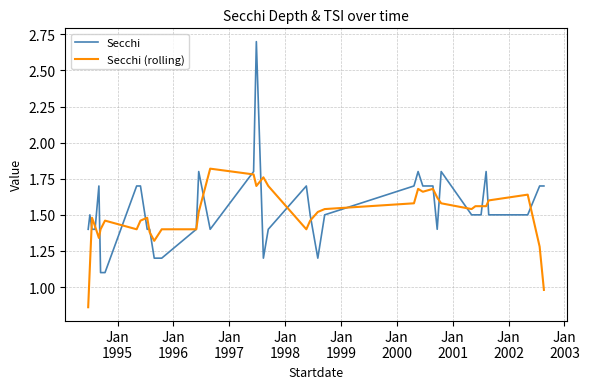

Does the chart have visible grid lines?

Yes